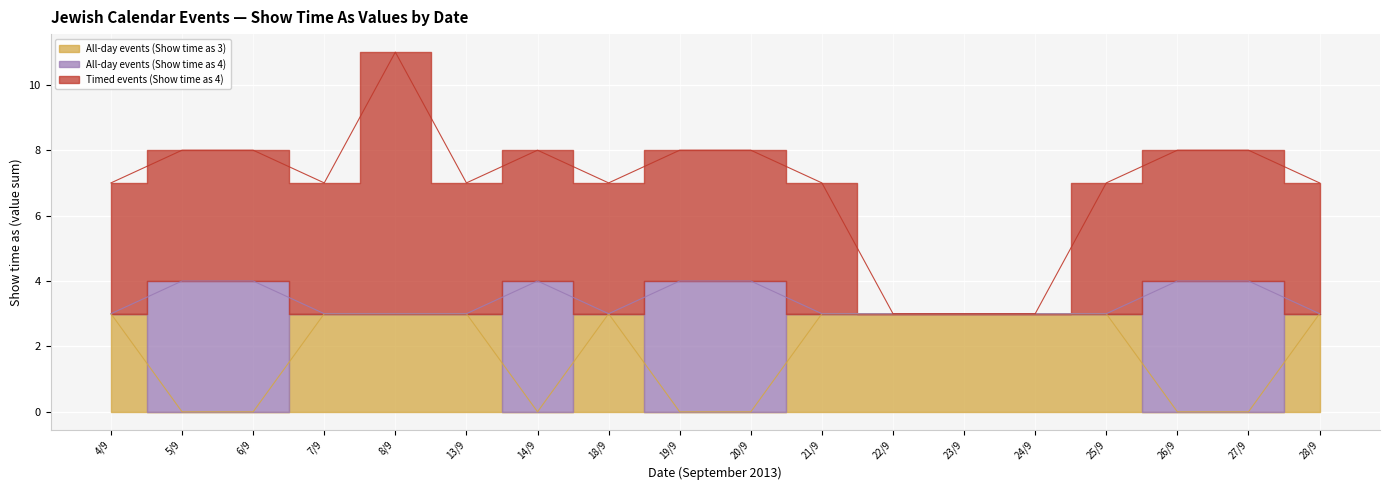

True or false: All-day events (Show time as 4) has more than 2 points higher than both neighbors.

False